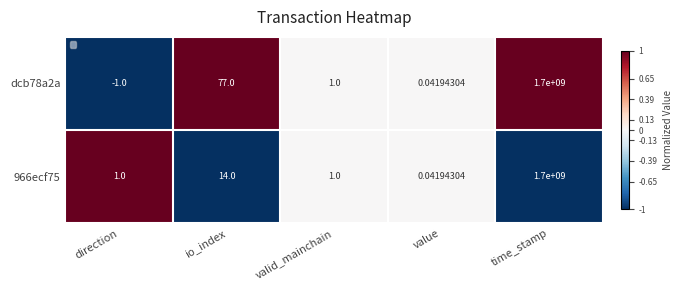

Where is 966ecf75 nearest to the value 850000000?

io_index